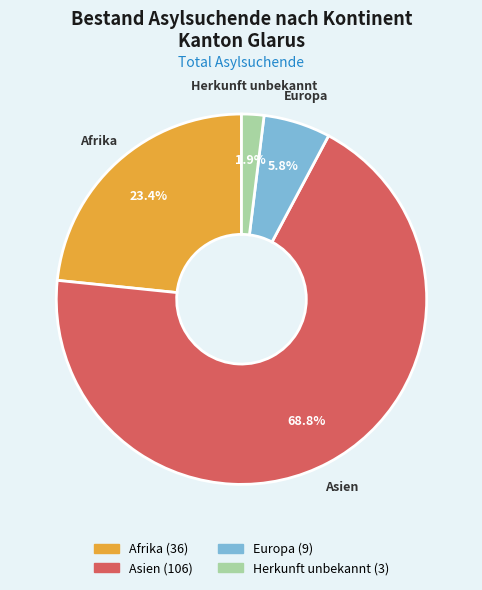

What is the ratio of the value at Europa to the value at Asien?

0.1